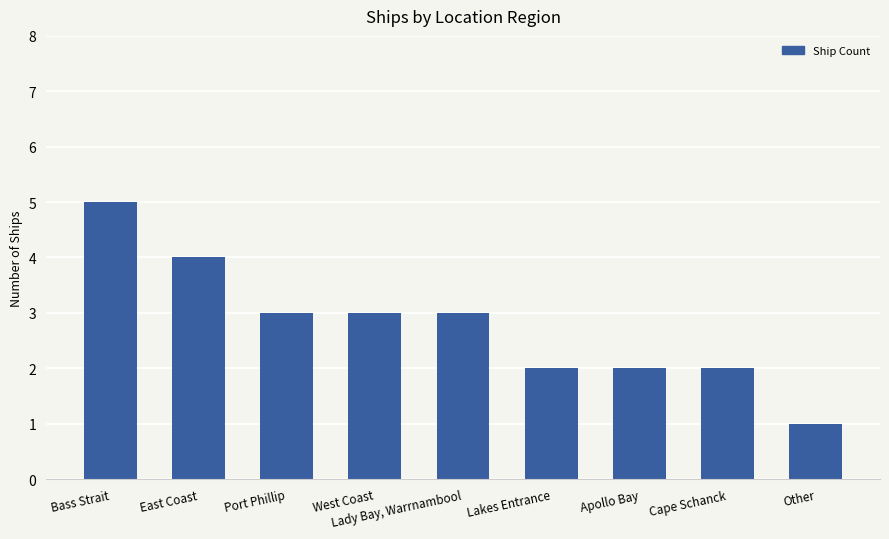

Does the chart contain any negative values?

No